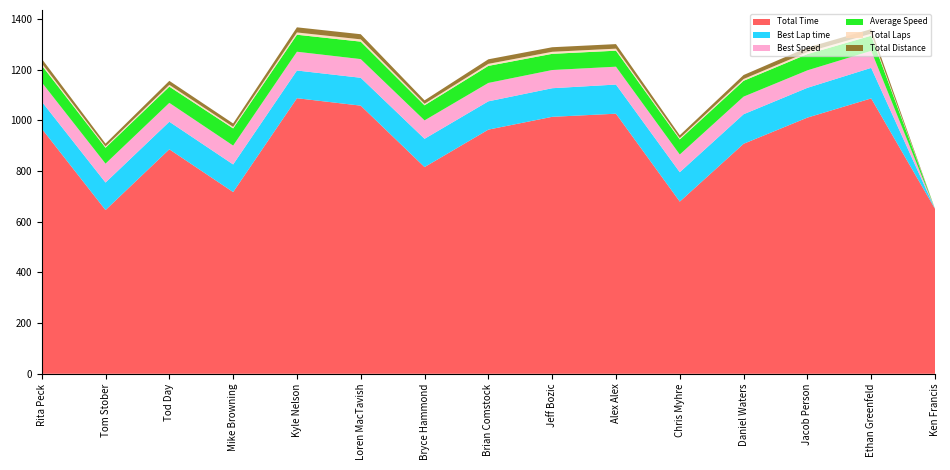

Reading left to right, what are all the values shown in this chart?

Total Time: 967.3	645.9	885.7	717.0	1087.2	1057.9	815.6	963.3	1013.8	1026.1	679.3	907.4	1010.7	1086.4	650.9
Best Lap time: 106.8	108.5	108.7	109.0	109.3	110.0	111.5	111.6	112.9	115.0	115.9	116.6	117.5	120.5	0.0
Best Speed: 75.9	74.6	74.5	74.3	74.1	73.7	72.7	72.6	71.8	70.4	69.9	69.5	68.9	67.2	0.0
Average Speed: 67.0	62.7	64.0	67.8	67.1	68.9	59.6	67.3	63.9	63.2	59.6	62.5	64.1	59.6	0.0
Total Laps: 8.0	5.0	7.0	6.0	9.0	9.0	6.0	8.0	8.0	8.0	5.0	7.0	8.0	8.0	0.0
Total Distance: 18.0	11.2	15.8	13.5	20.2	20.2	13.5	18.0	18.0	18.0	11.2	15.8	18.0	18.0	0.0